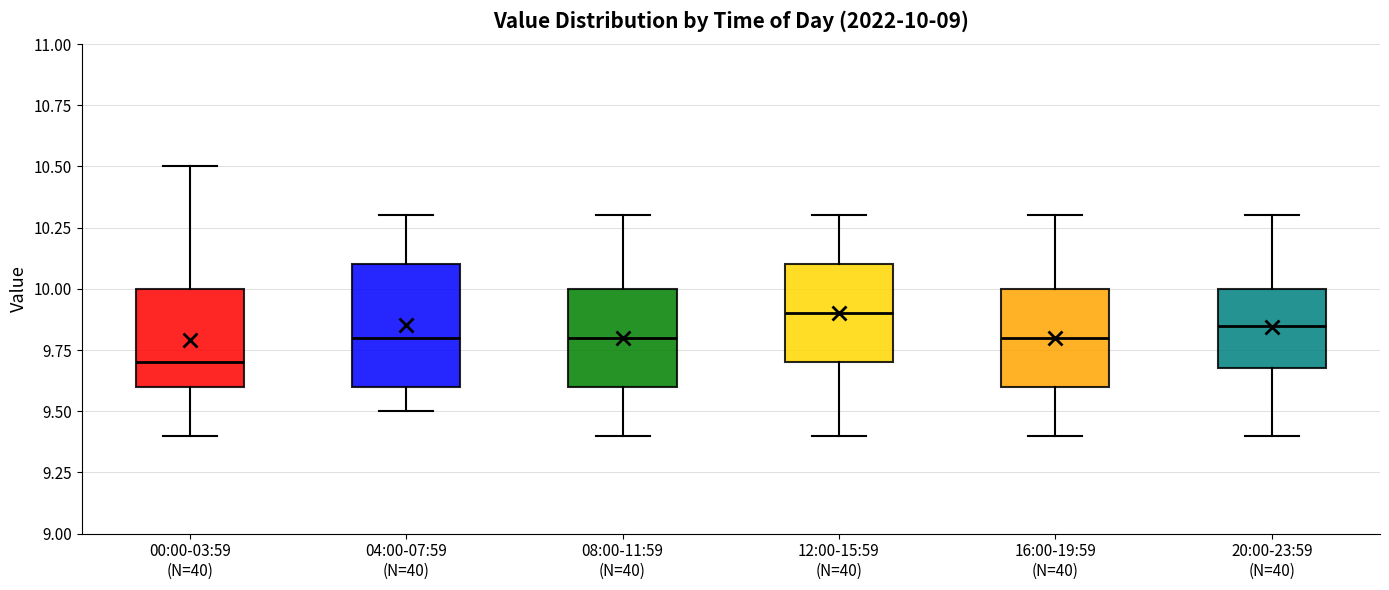

Which box is the tallest, from its lower edge to its upper edge?

04:00-07:59 (N=40)